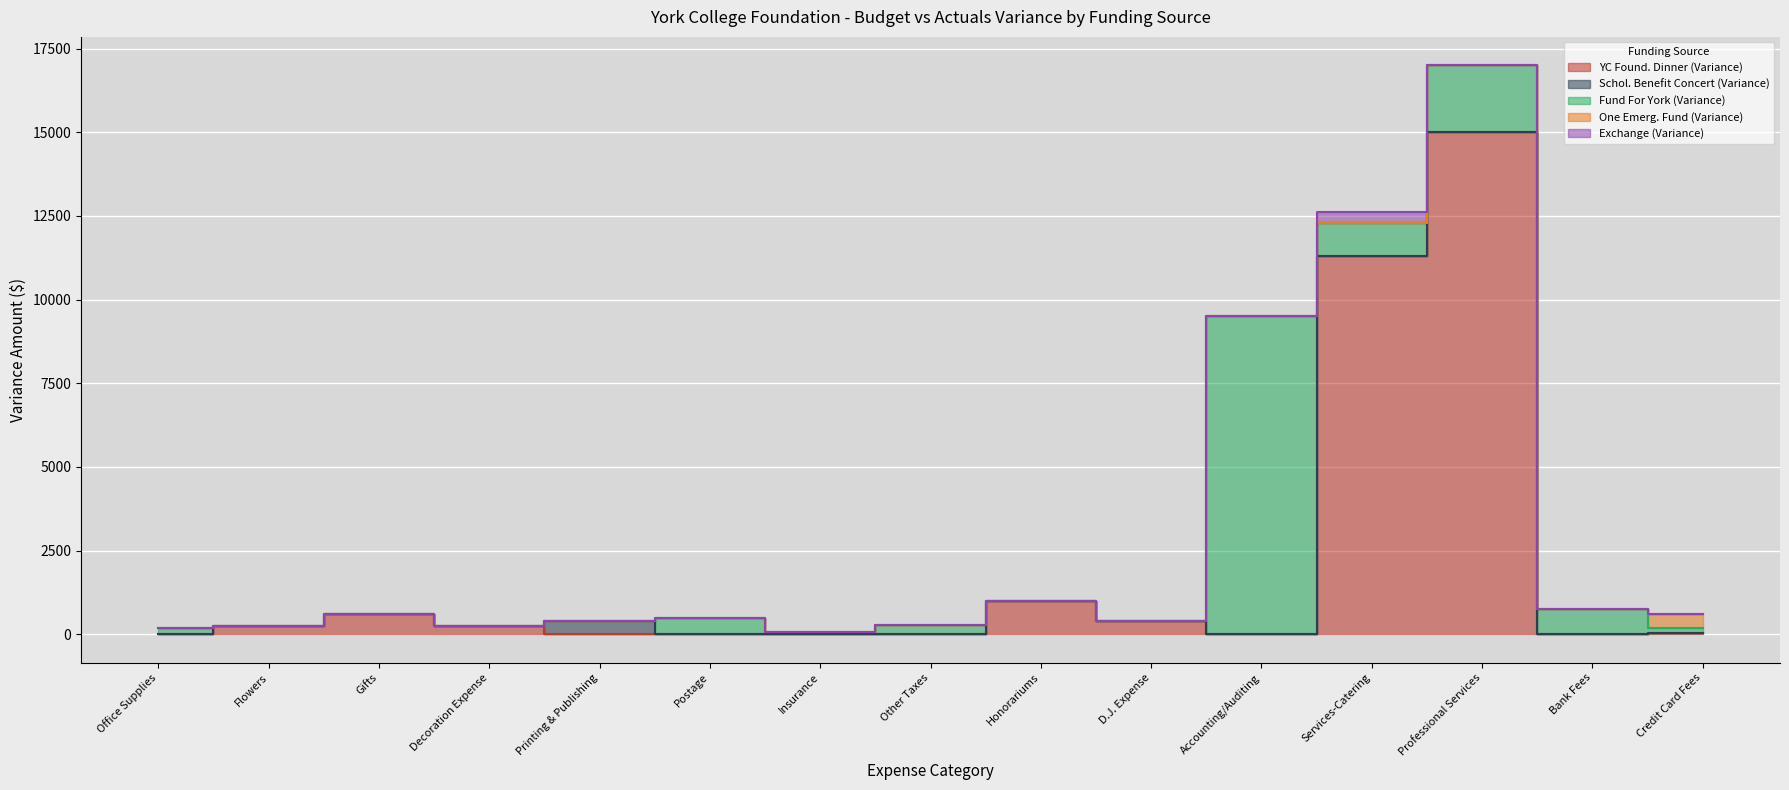

Where does the Fund For York (Variance) series first go above 132?

Office Supplies